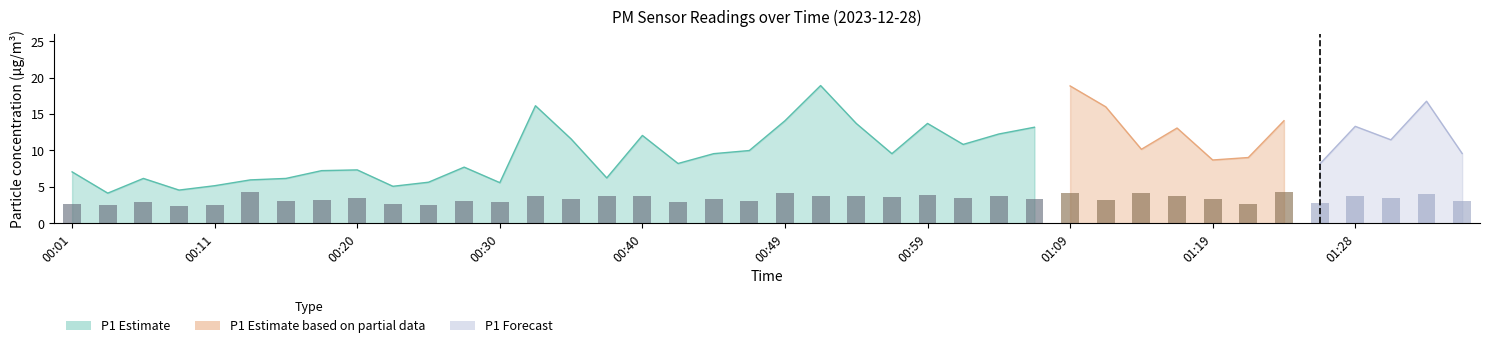

At how many categories does at least one series exceed 17?

2